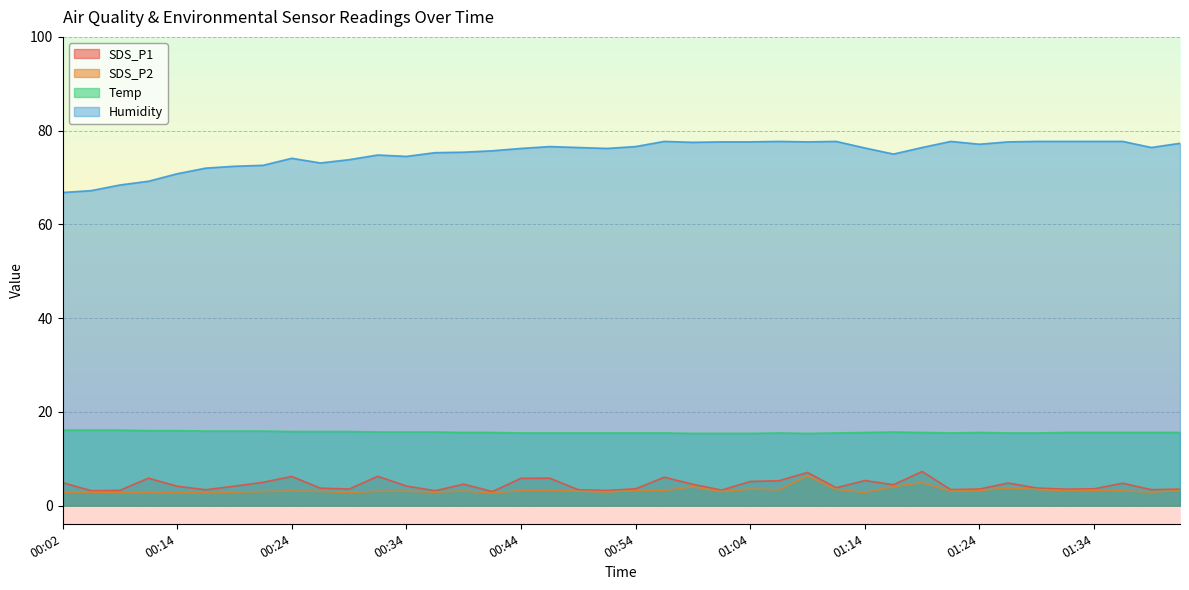

What is the label of the 6th point from the left?

00:17